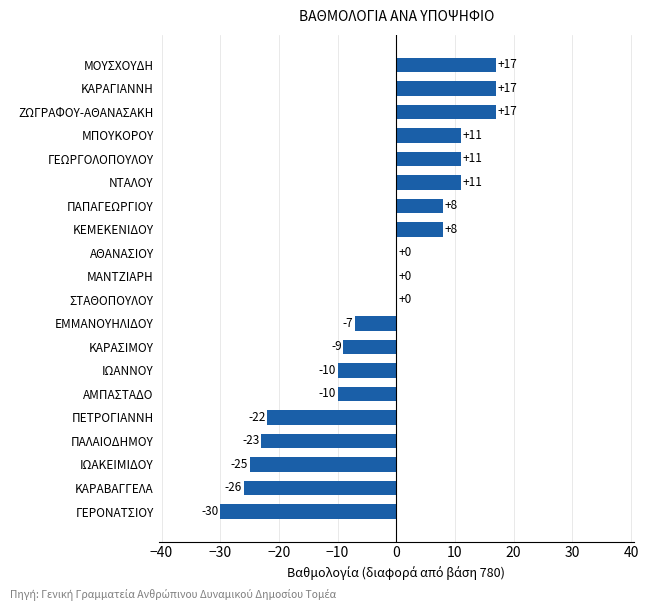

What is the sum of all values?

-62